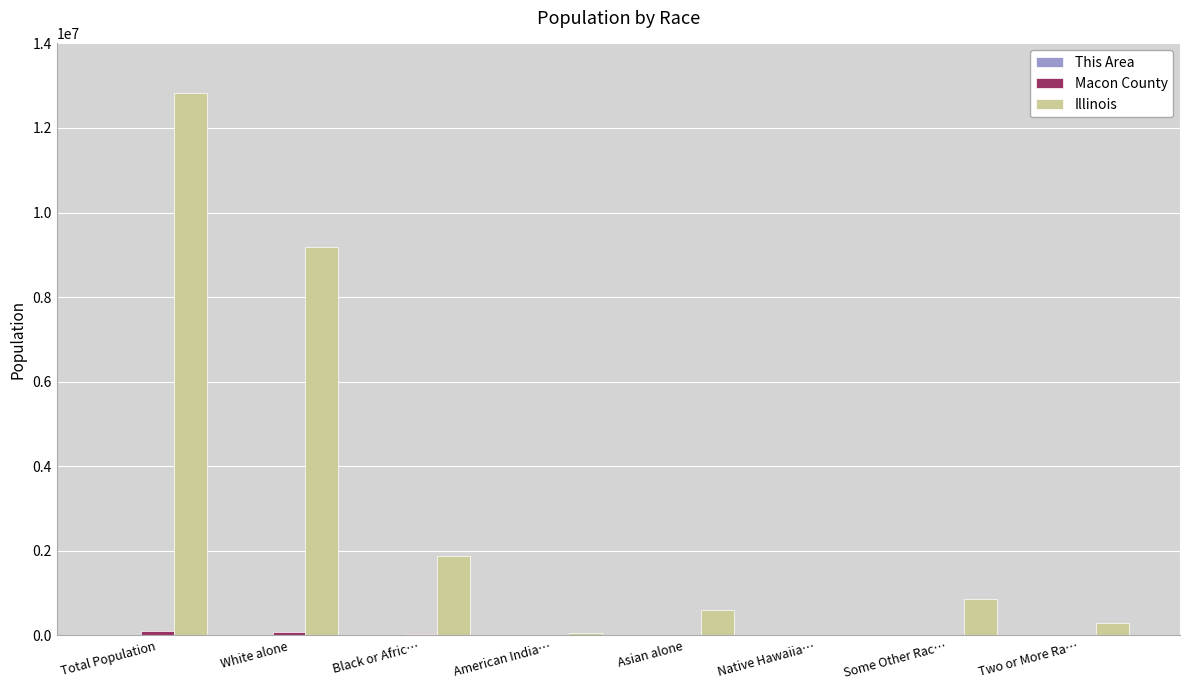

Which category has the highest value in the Illinois series?

Total Population